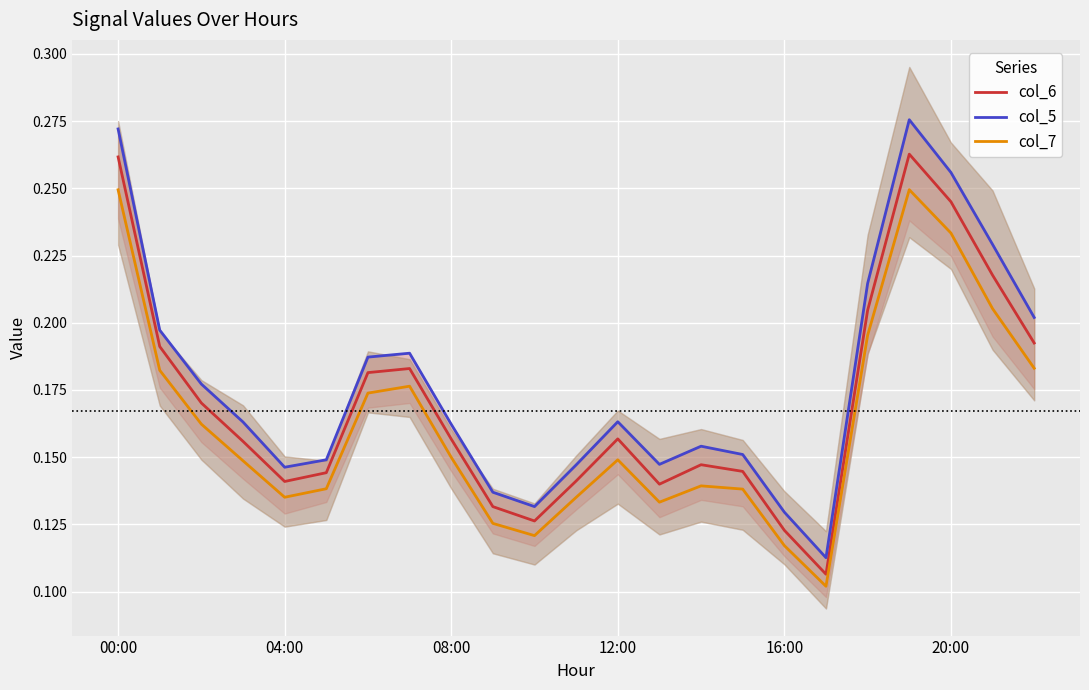

Is this an area chart (filled region under the line)?

No